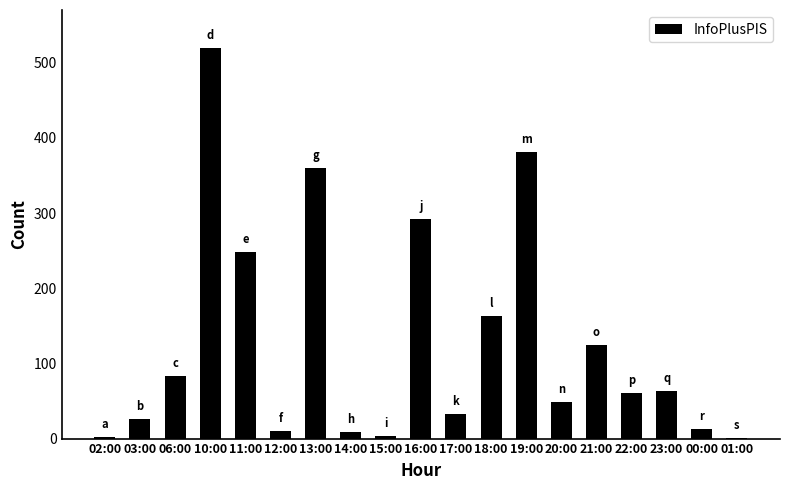

What is the sum of all values?

2442